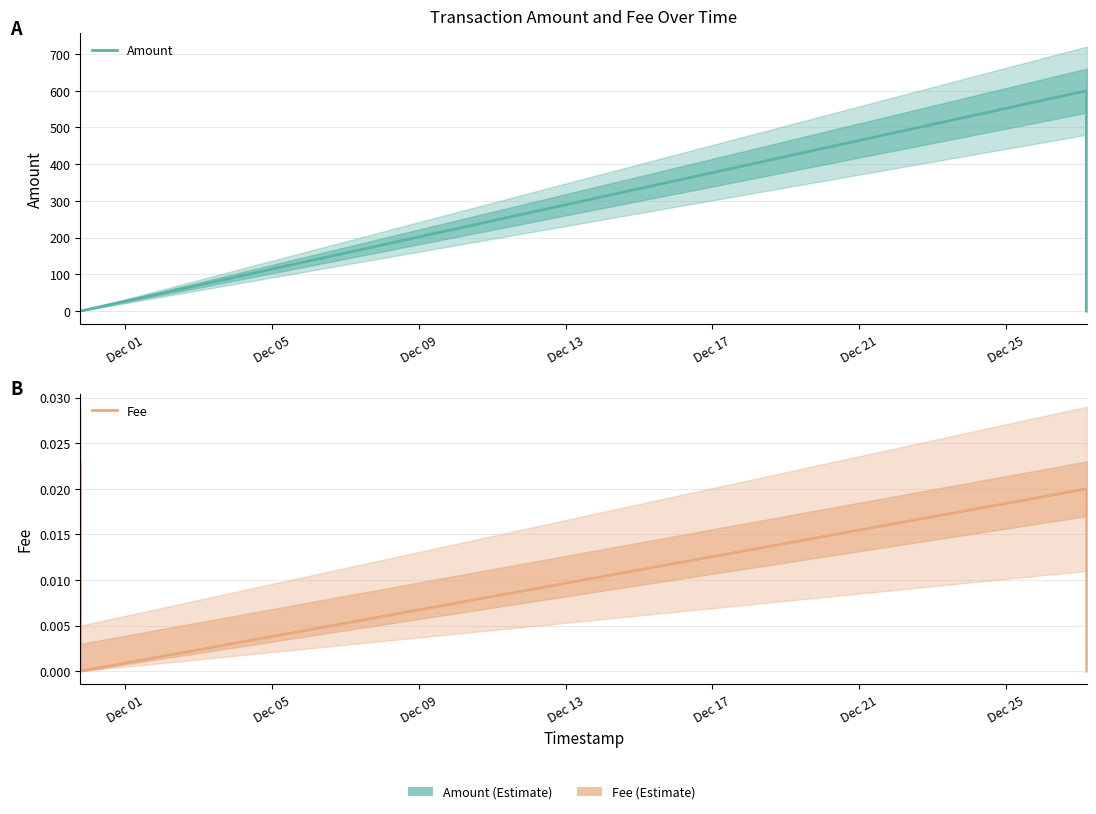

Is it true that Fee equals 0.0 at Dec 01?

False